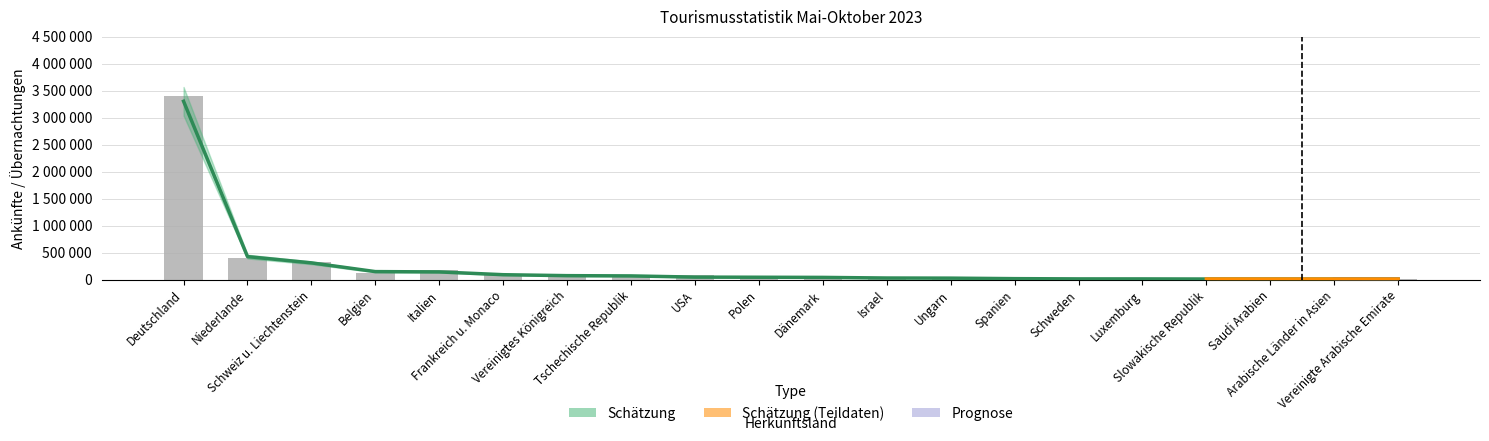

List the labels in order of value, smallest first.

Slowakische Republik, Vereinigte Arabische Emirate, Luxemburg, Arabische Länder in Asien, Saudi Arabien, Schweden, Israel, Ungarn, Spanien, Polen, Dänemark, Vereinigtes Königreich, USA, Tschechische Republik, Frankreich u. Monaco, Belgien, Italien, Schweiz u. Liechtenstein, Niederlande, Deutschland